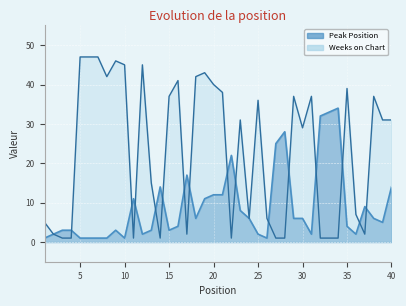

What is the spread (max minus min) of values at 28?

27